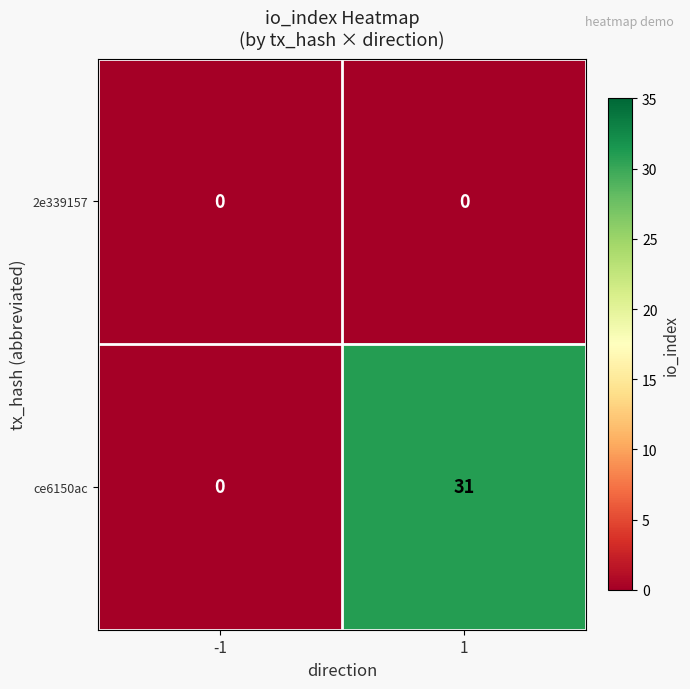

What is the difference between the ce6150ac values at -1 and 1?

31